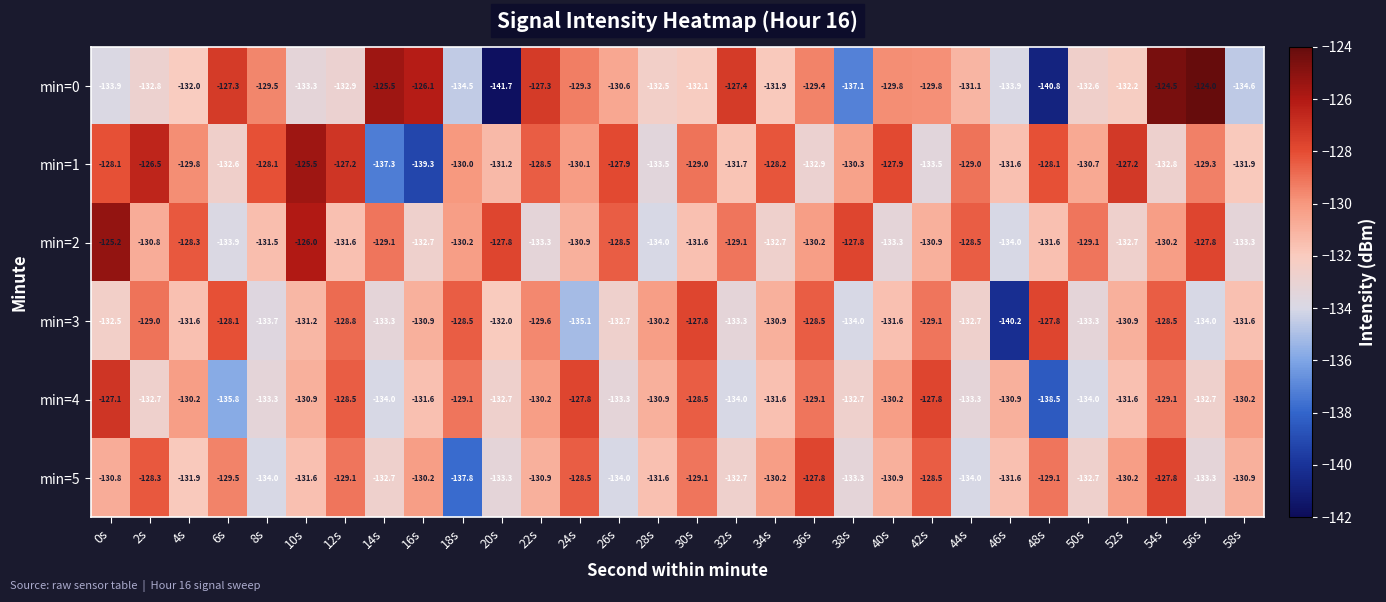

Read the min=3 value at 48s.

-127.8